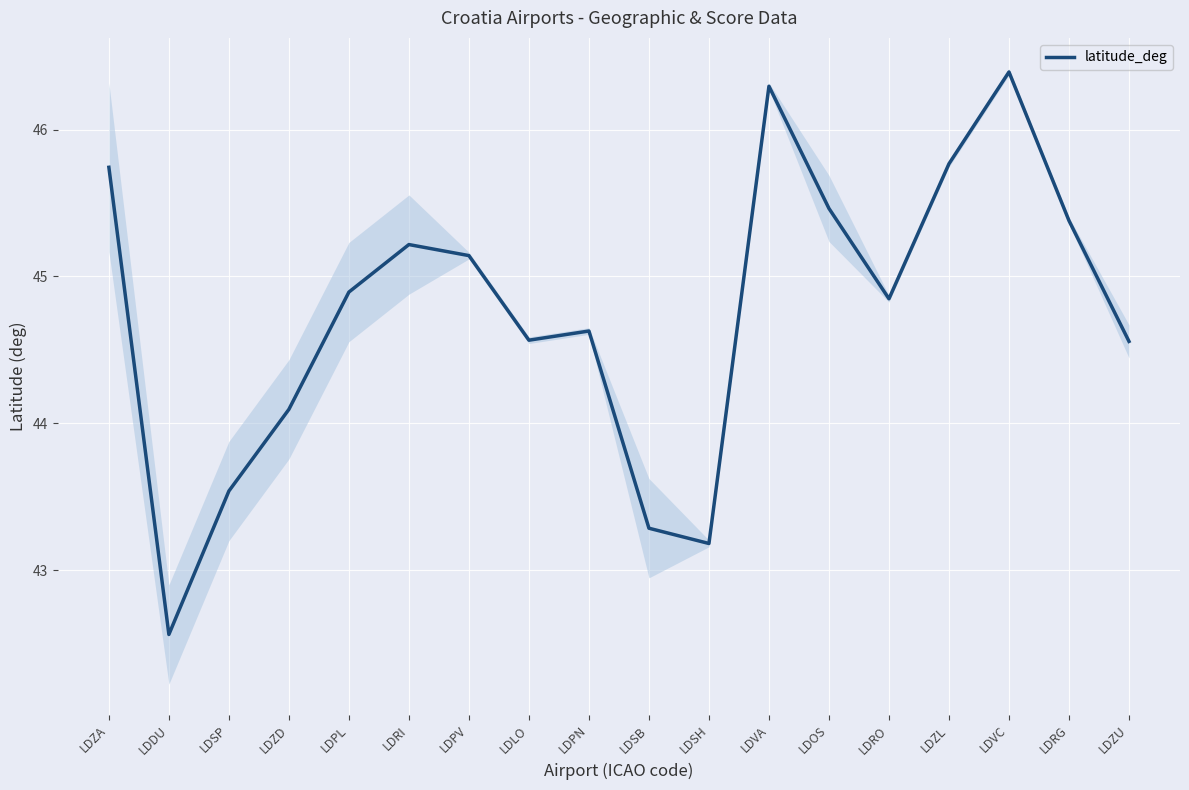

What is the value of the 4th point from the left?

44.1